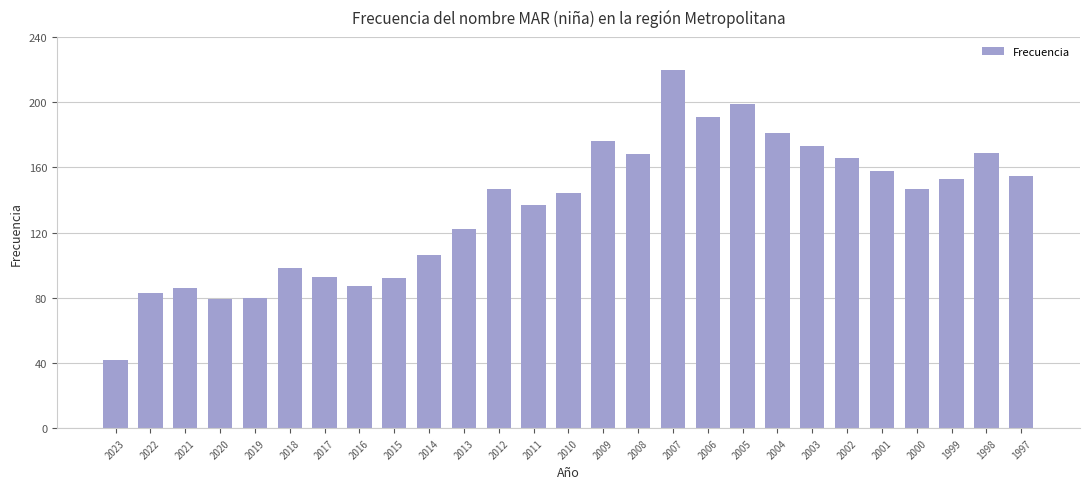

What is the difference between the values at 2019 and 1999?

73